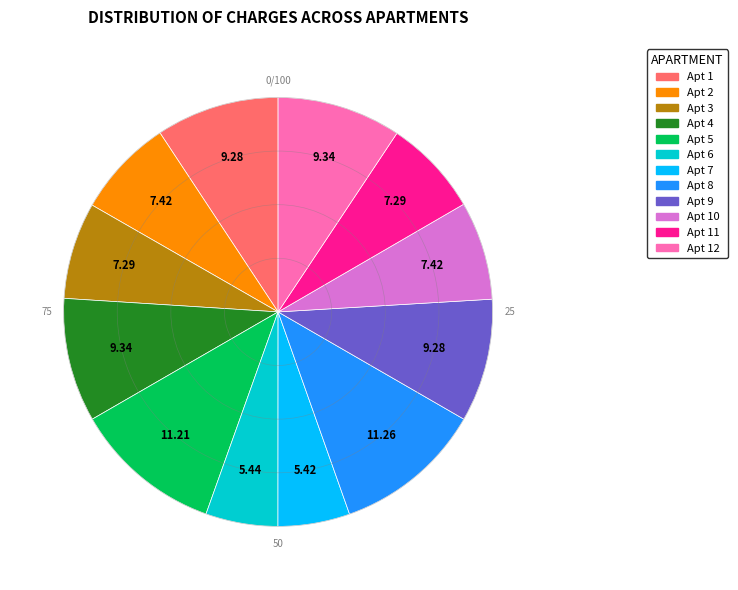

Is there a majority slice in this chart?

No